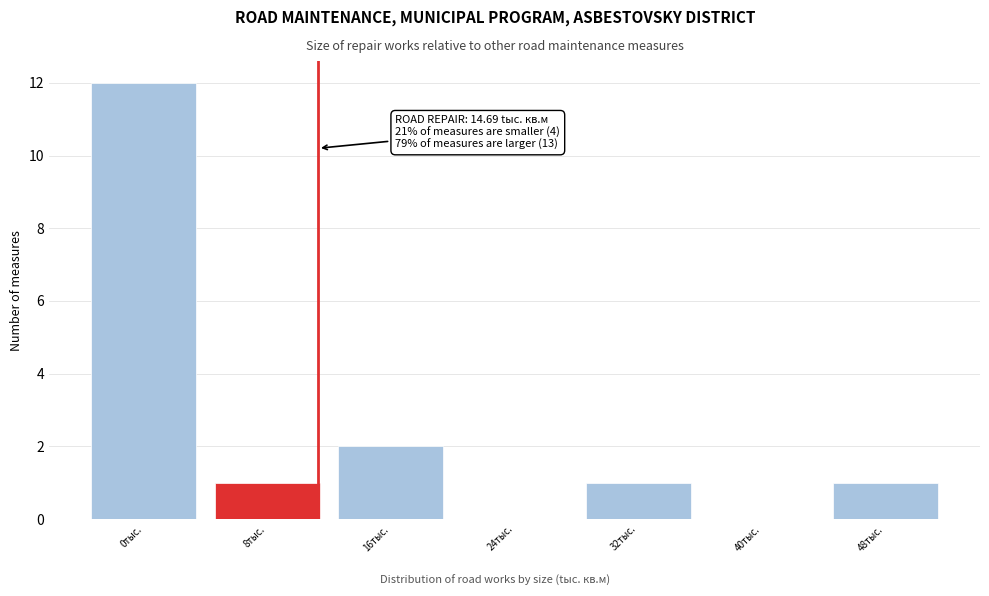

Reading left to right, transcribe all the data shown in this chart.

0тыс.=12	8тыс.=1	16тыс.=2	24тыс.=0	32тыс.=1	40тыс.=0	48тыс.=1